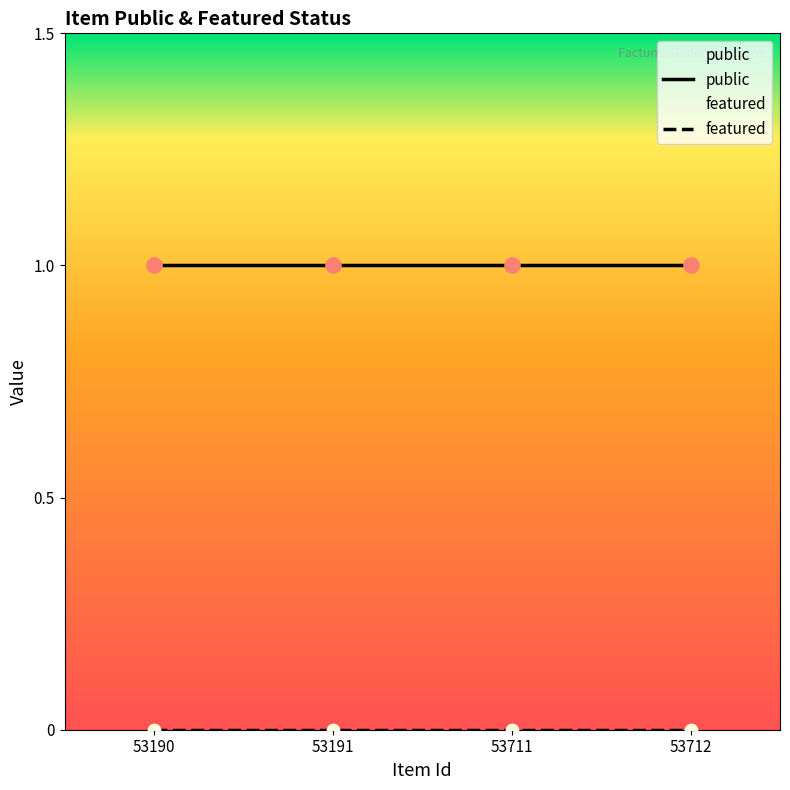

What are all the series names shown in the legend?

public, featured